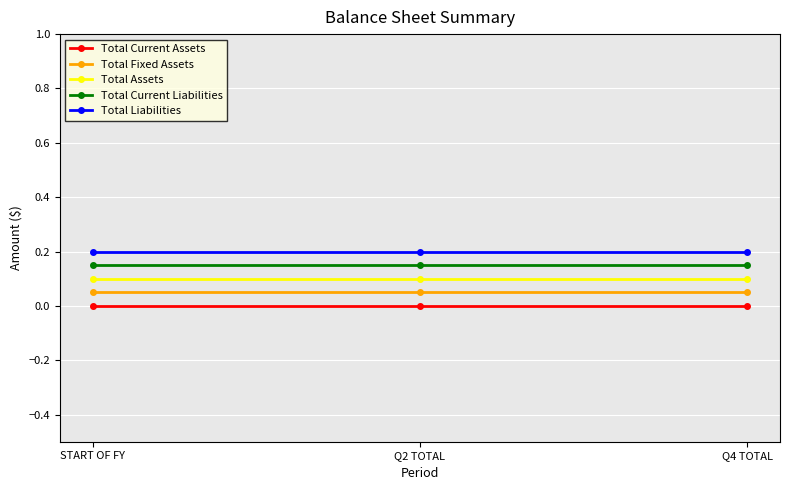

What is the total value across all series at Q2 TOTAL?

0.5